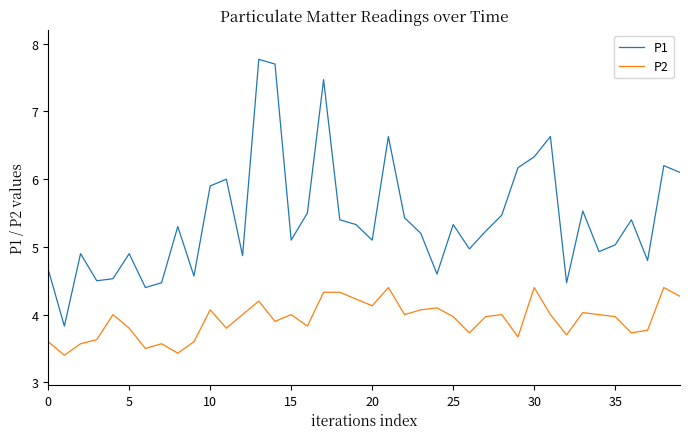

Which series has the widest spread of values?

P1